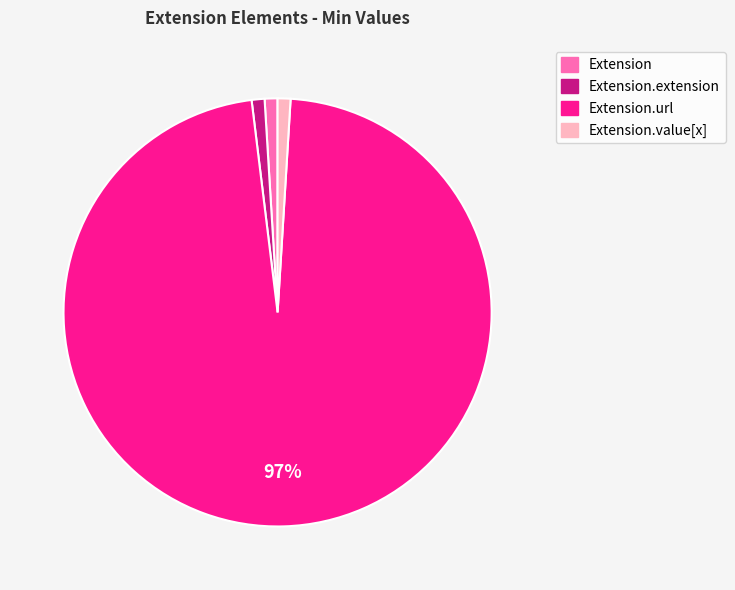

To the nearest percent, what is the average slice percentage?

25%